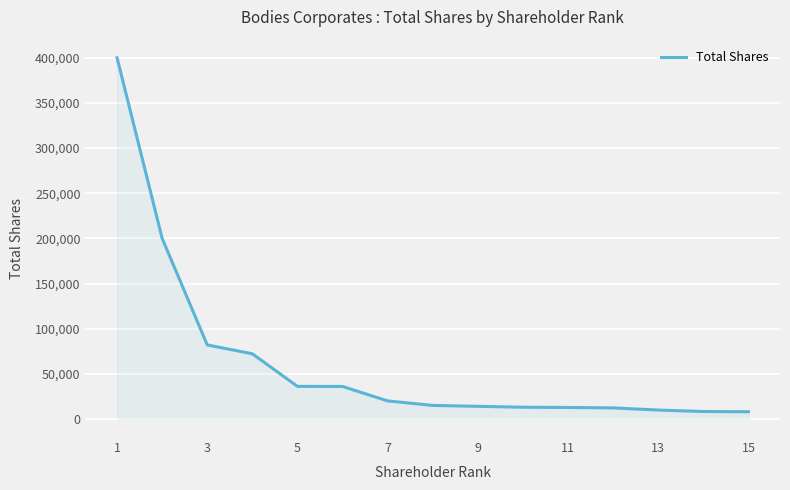

What is the difference between the maximum and minimum values?

392000